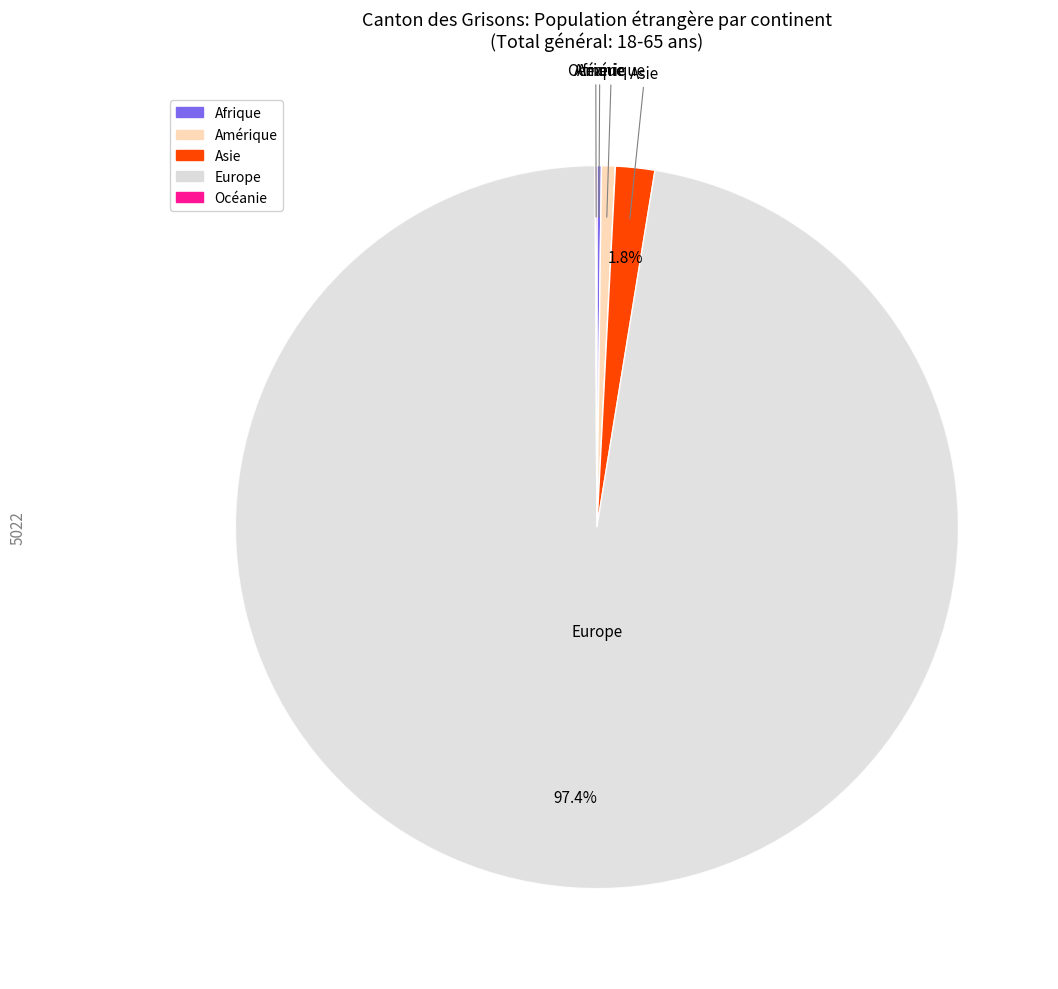

Is there any slice that represents more than half of the pie?

Yes